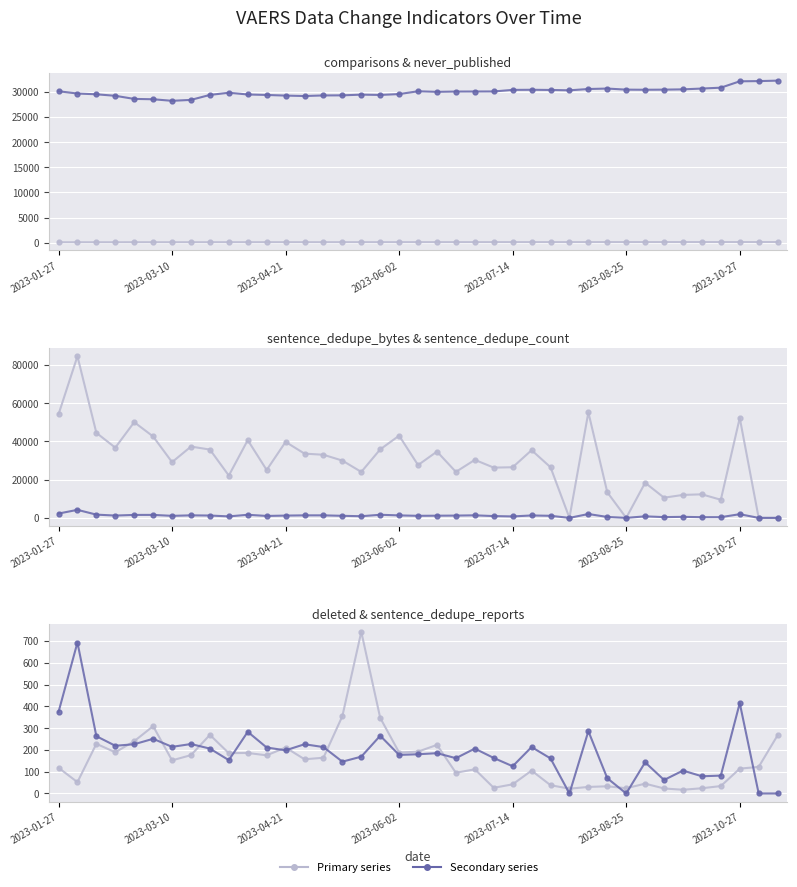

Which series has the widest spread of values?

sentence_dedupe_bytes